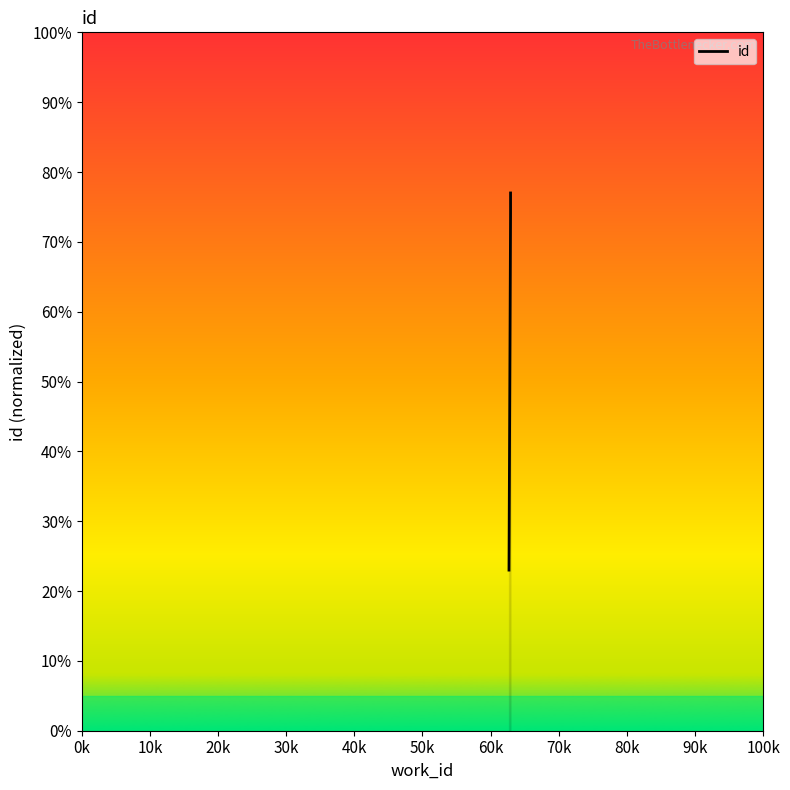

Which has a higher value, 10k or 0k?

10k